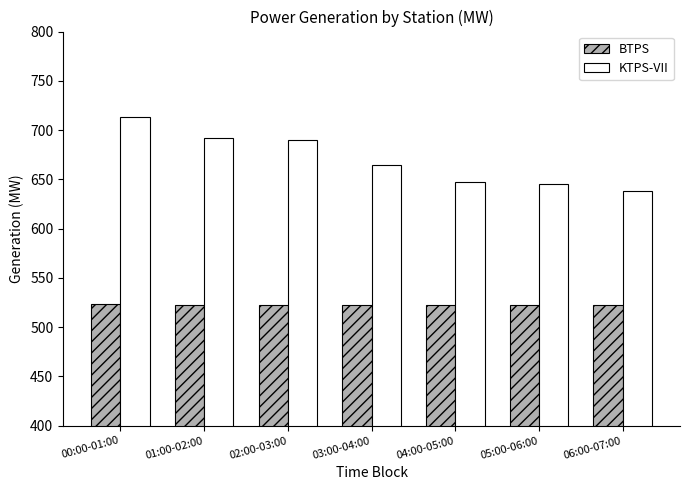

Rank the series by their average value, from highest to lowest.

KTPS-VII, BTPS